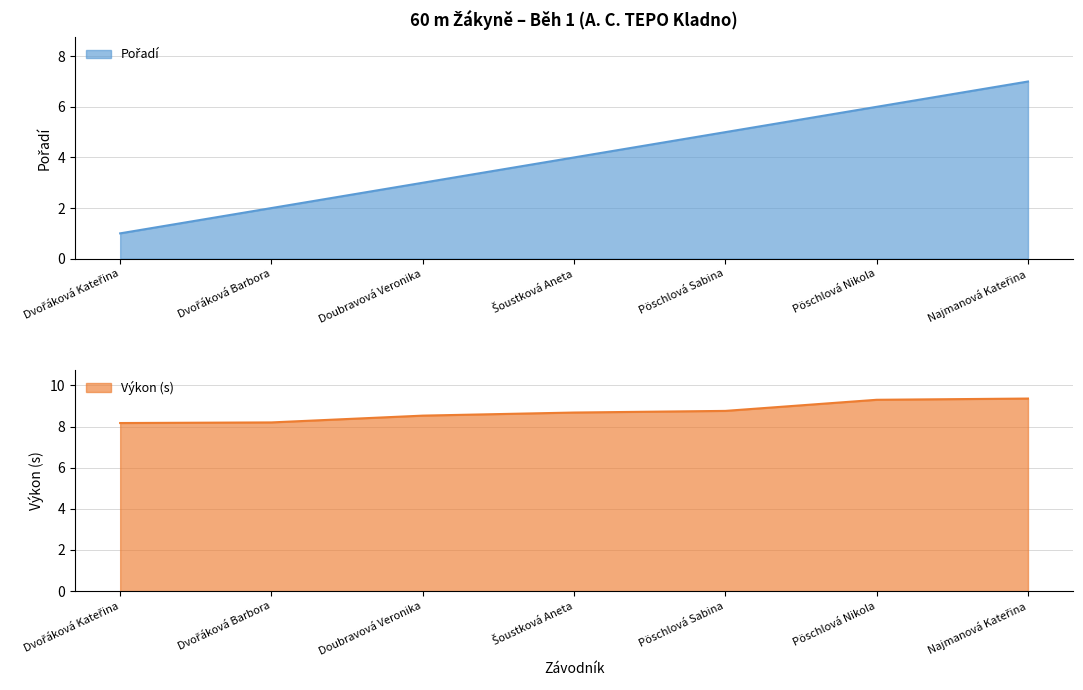

What is the label of the 7th point from the right?

Dvořáková Kateřina